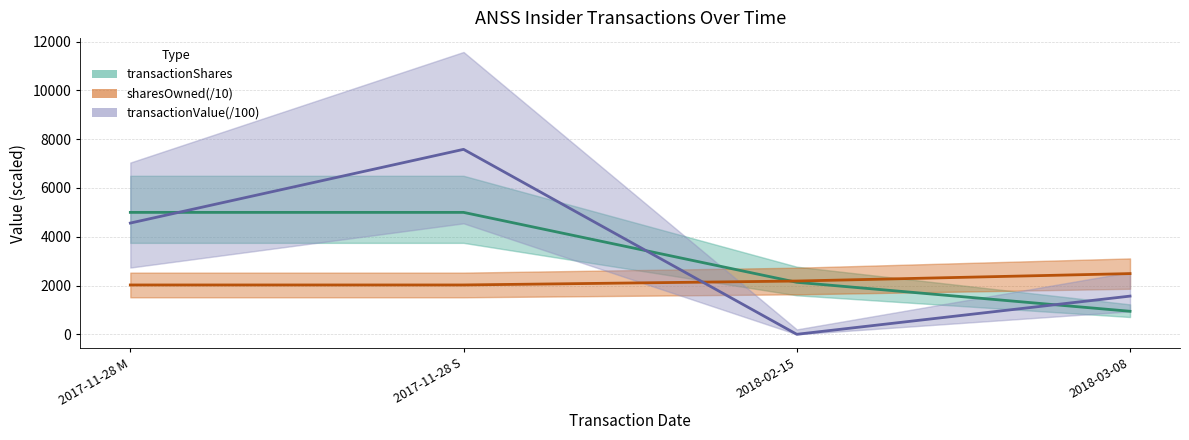

True or false: sharesOwned(/10) and transactionValue(/100) intersect in this chart.

True